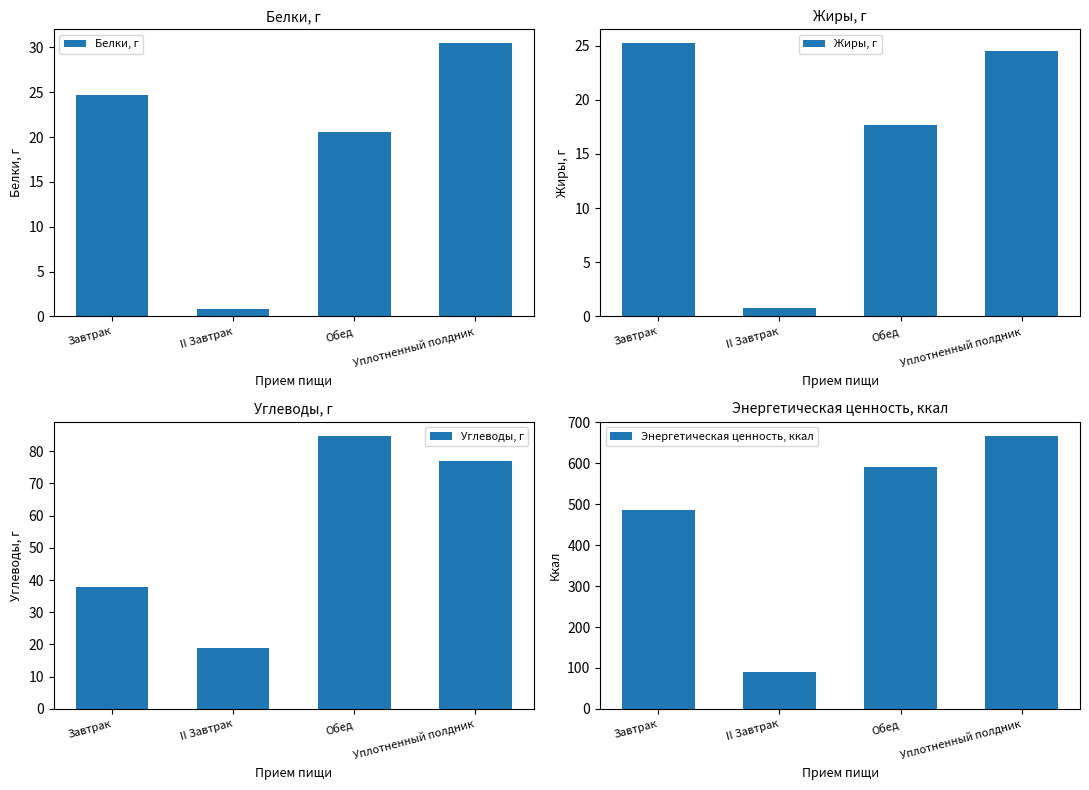

What is the difference between the maximum and minimum values in the Белки, г series?

29.7